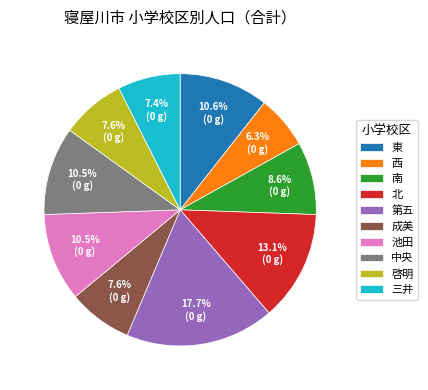

Which slice is the smallest?

西